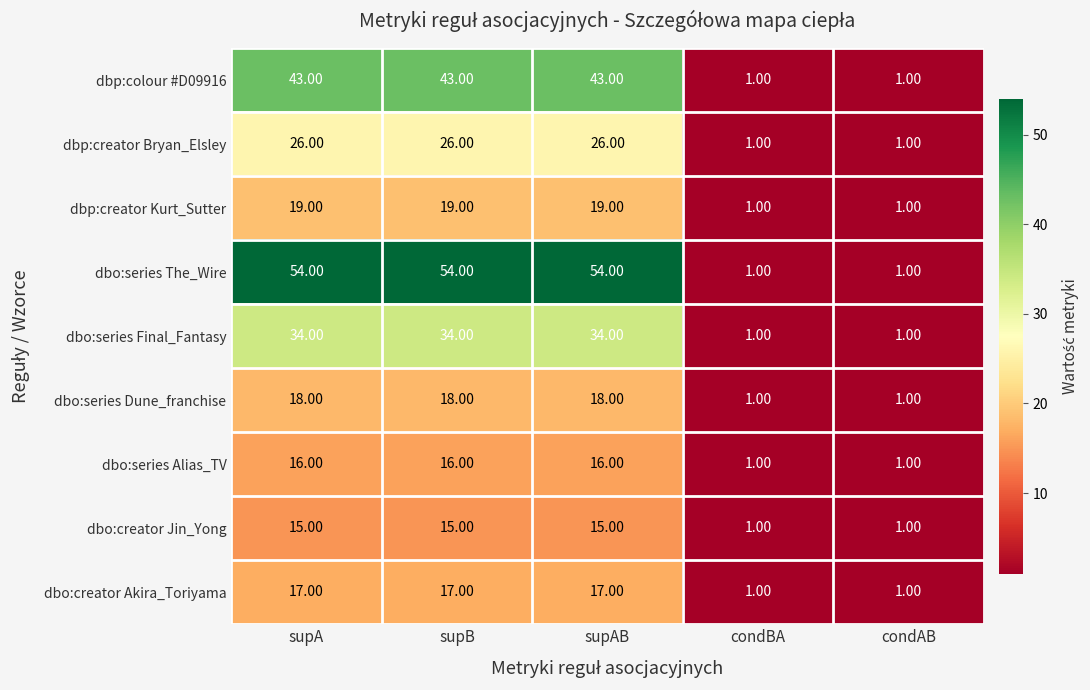

What is the difference between the maximum and second lowest values in the dbo:series The_Wire series?

53